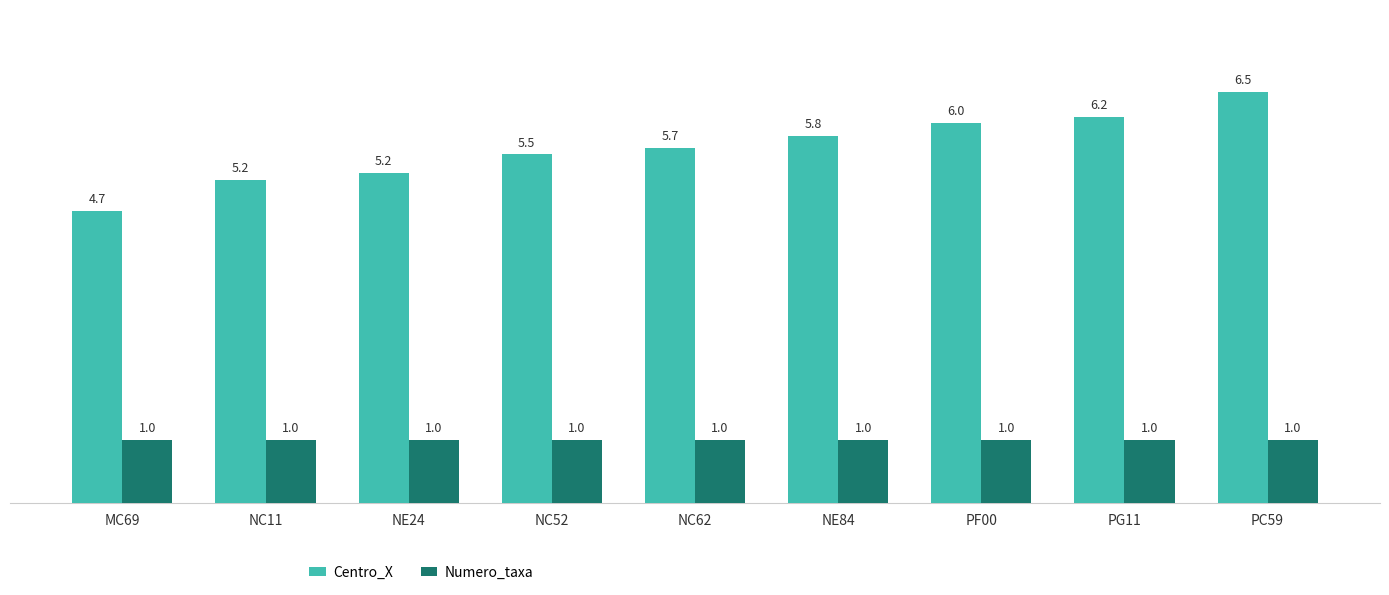

How many bars are there in each group?

2